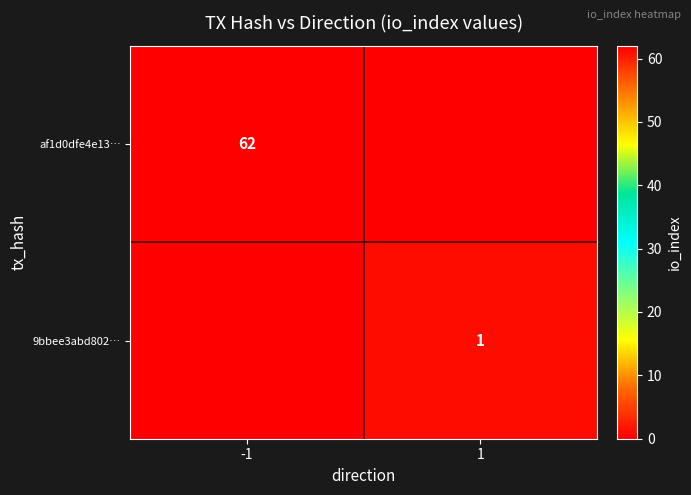

Which has a higher value, 1 or -1?

-1